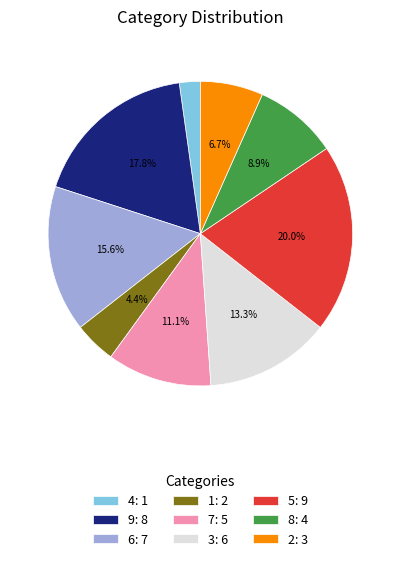

What portion of the pie excludes 6: 7?

84.4%